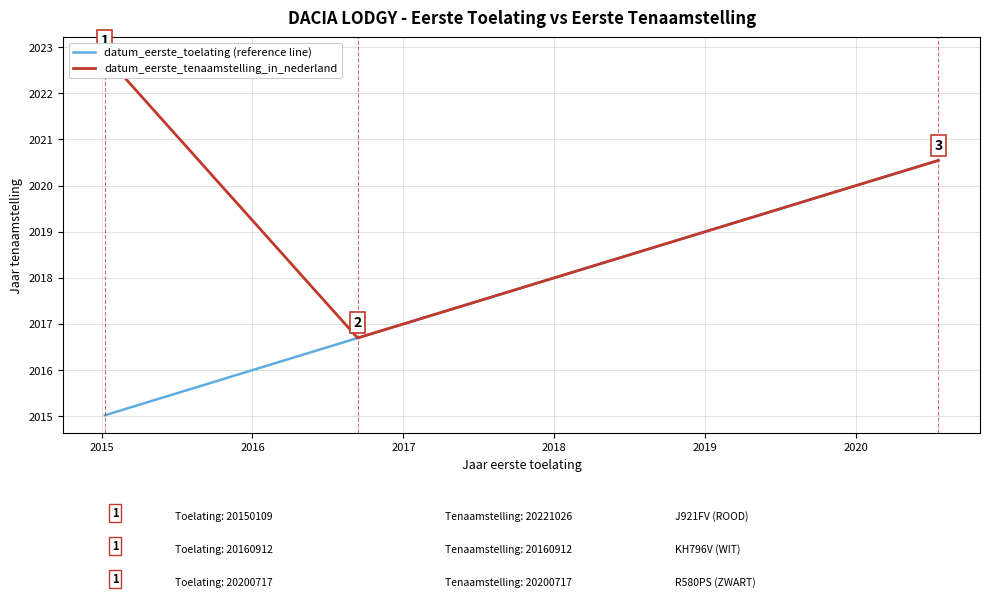

What is the value of the datum_eerste_toelating (reference line) point at the 2nd from the left?

2016.7